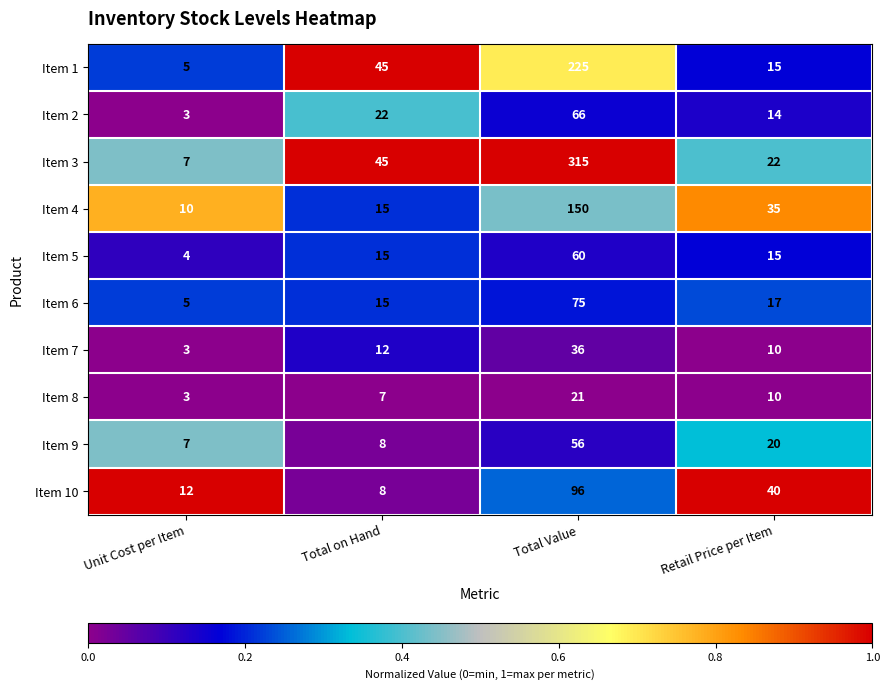

What is the total value across all series at Retail Price per Item?

198